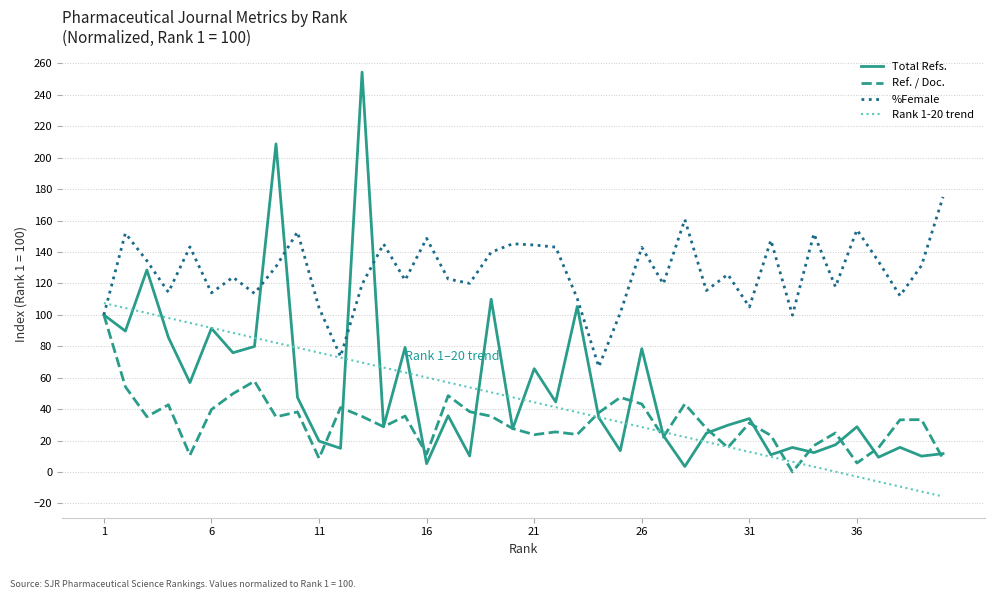

What is the difference between the second highest and minimum values in the %Female series?

93.7